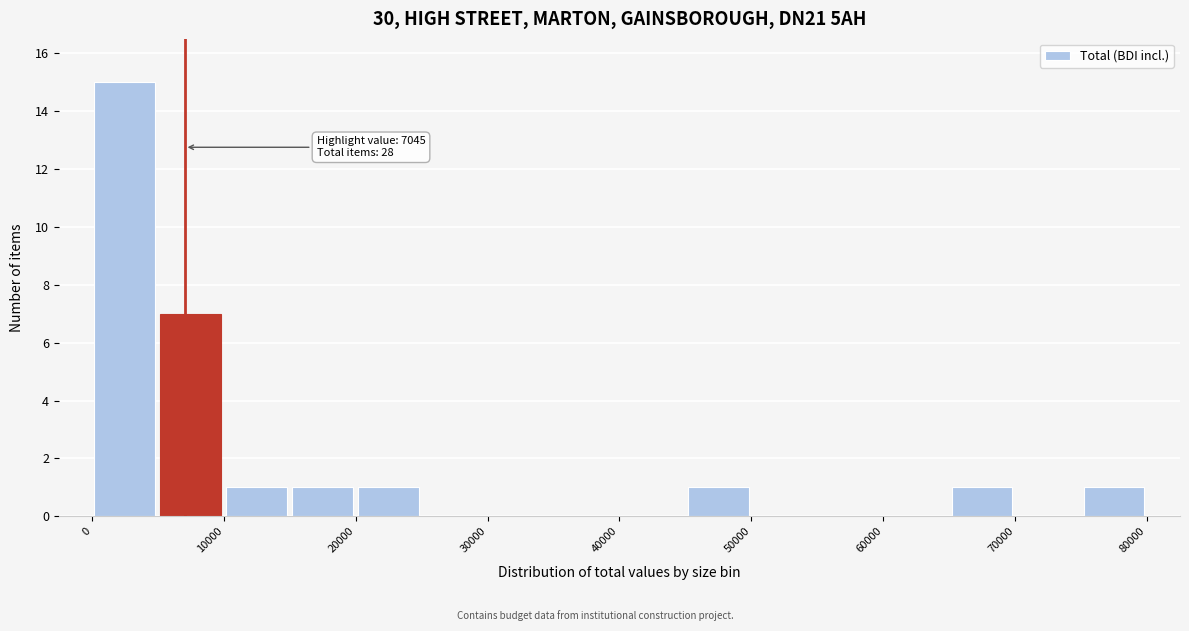

Over which range of the x-axis is the bar tallest?

0 to 5000